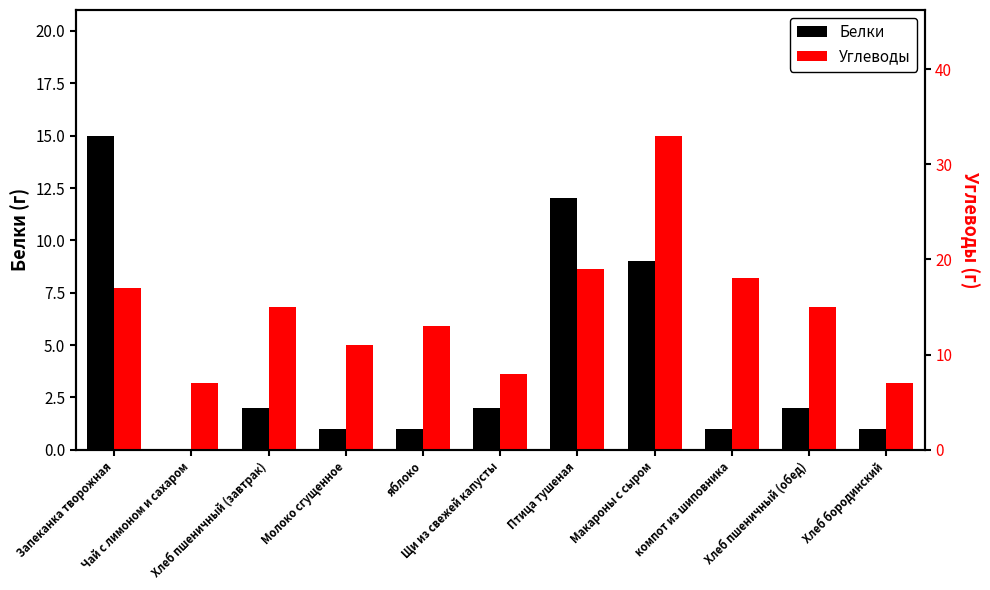

Where does the Белки series first go above 2?

Запеканка творожная